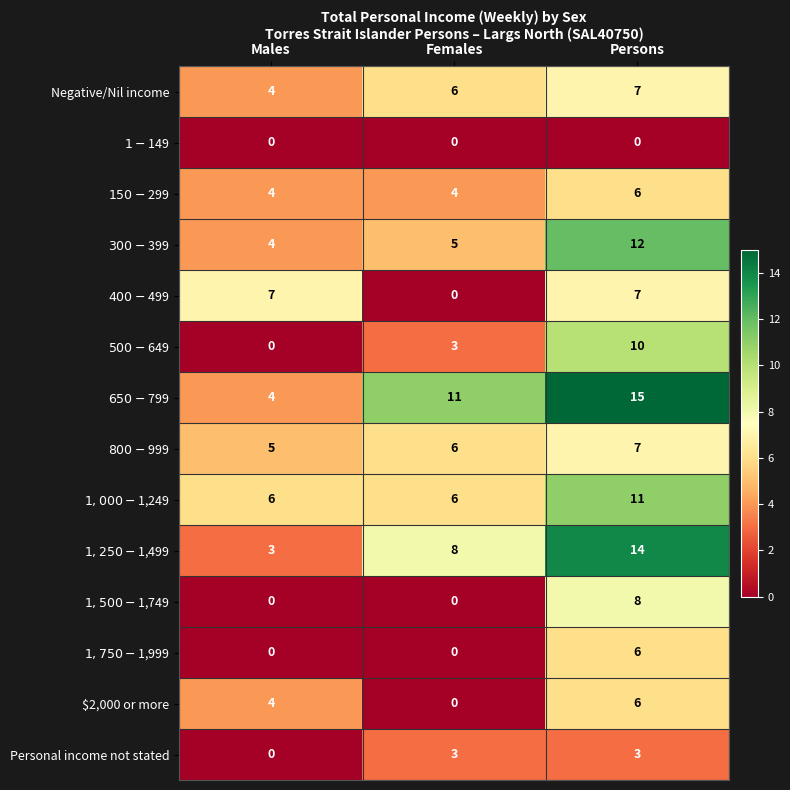

How many Personal income not stated values are between 0 and 3?

3